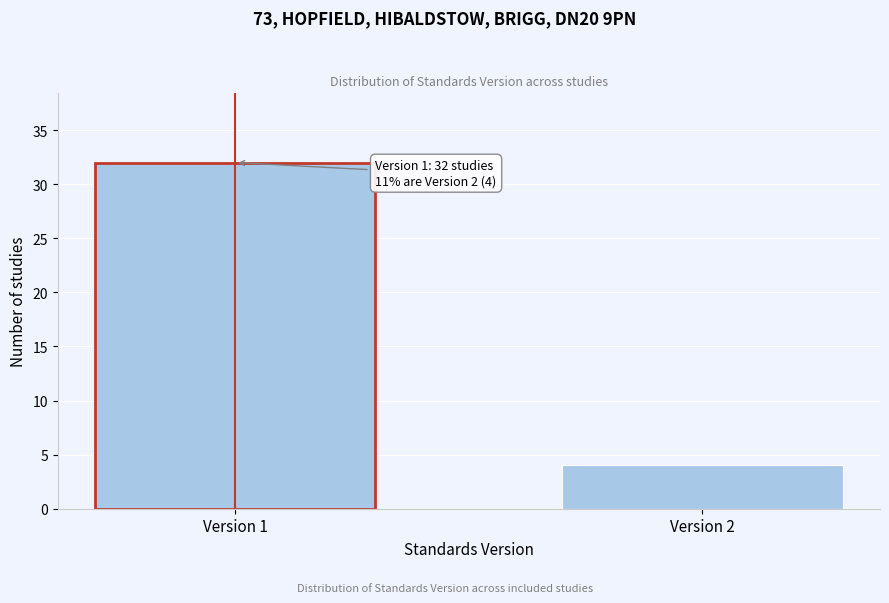

Reading right to left, list all the values displayed in this chart.

Version 2=4	Version 1=32